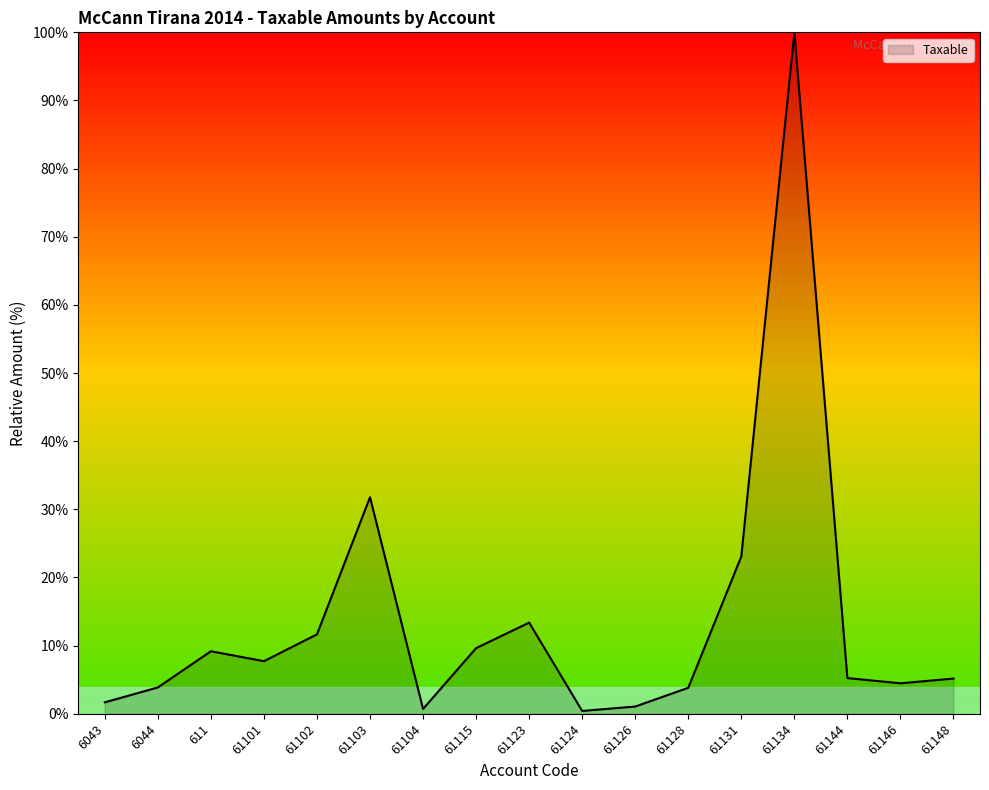

The value at 61115 is 9.6. True or false?

True